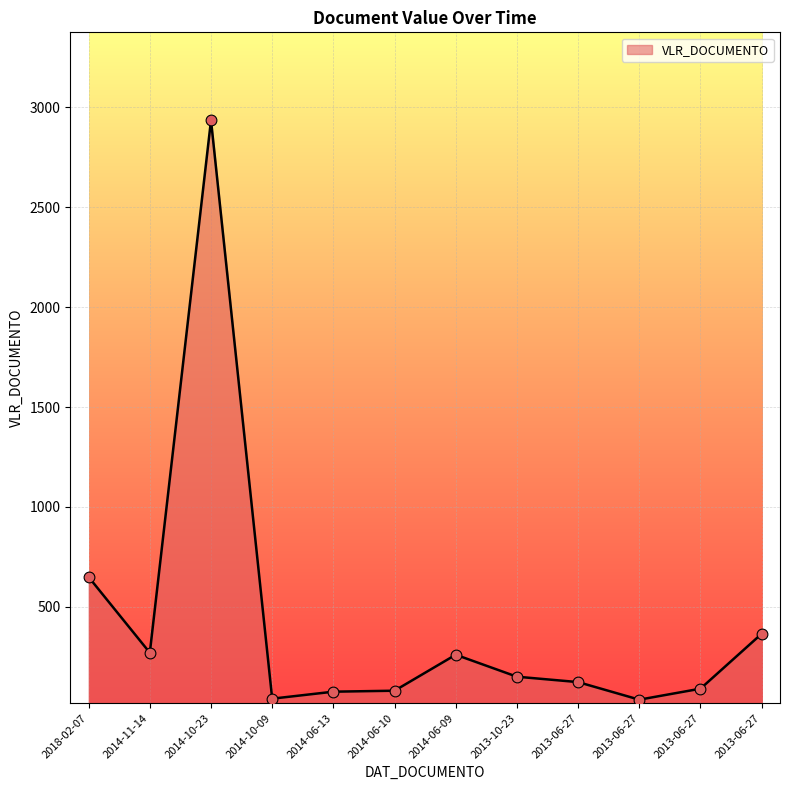

What is the change in value from 2014-06-10 to 2013-06-27?

+43.1